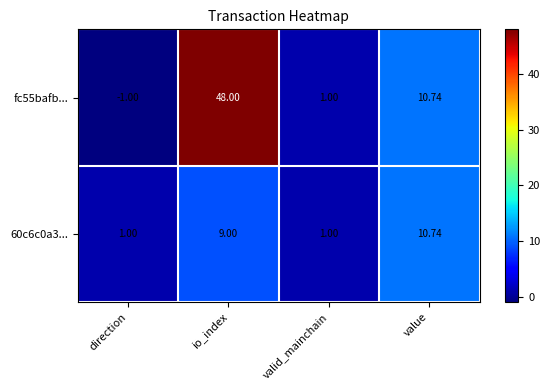

Which label corresponds to the smallest value in the chart?

direction